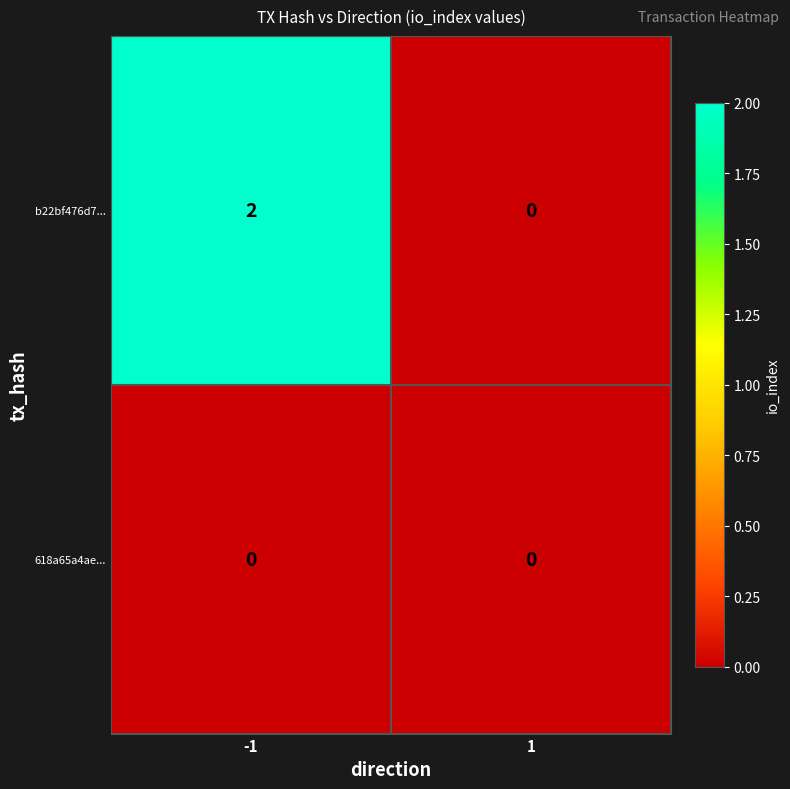

List the series in order of their peak value, lowest first.

618a65a4ae..., b22bf476d7...